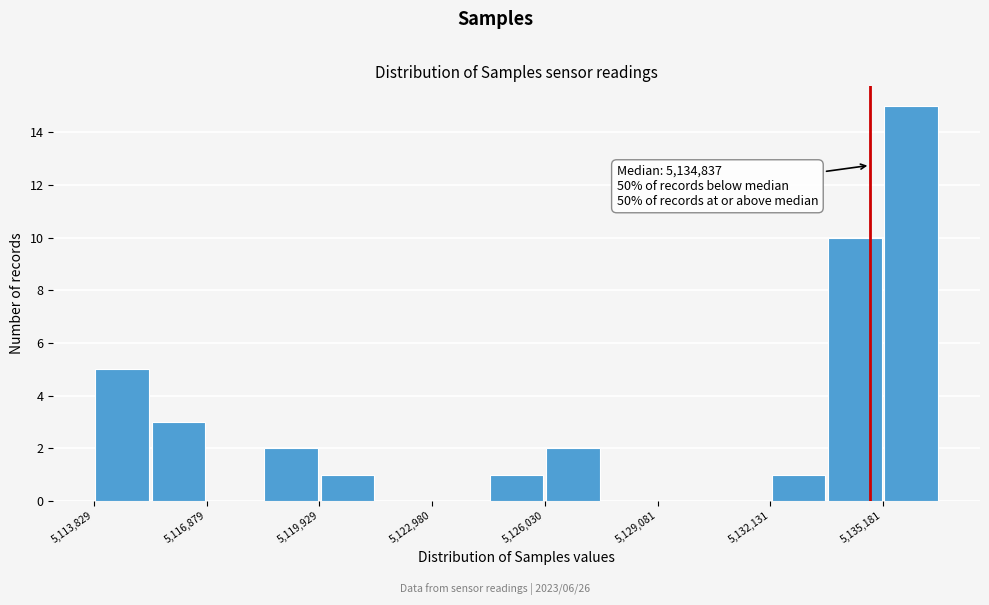

Around what value on the x-axis is the tallest bar? Give the approximate position of its centre, as read against the axis.

5136000